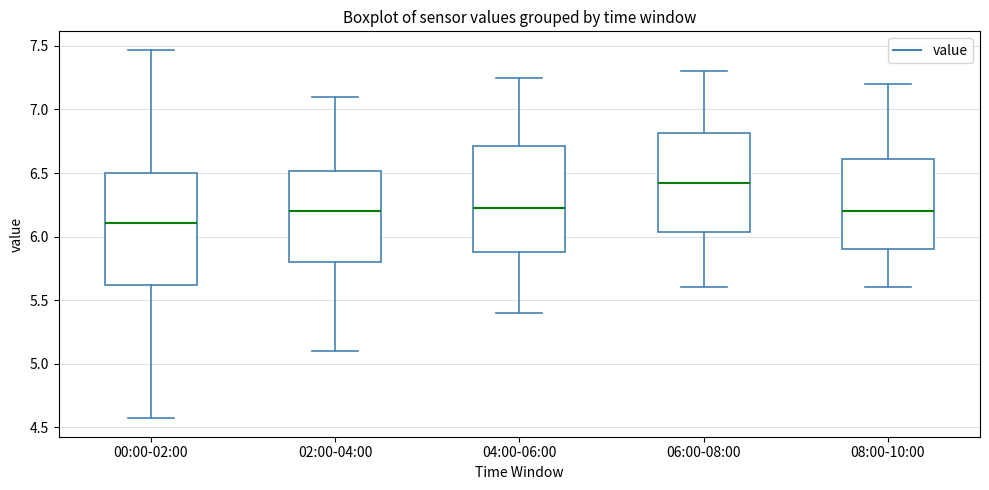

Reading left to right, read every box against the y-axis: the position of its median line, the range the box covers, and the ends of its whiskers. The values are not printed on the chart, so give them approximately, as read against the axis.

00:00-02:00: median 6.10, box 5.60 to 6.50, whiskers 4.55 to 7.45
02:00-04:00: median 6.20, box 5.80 to 6.50, whiskers 5.10 to 7.10
04:00-06:00: median 6.25, box 5.90 to 6.70, whiskers 5.40 to 7.25
06:00-08:00: median 6.45, box 6.05 to 6.80, whiskers 5.60 to 7.30
08:00-10:00: median 6.20, box 5.90 to 6.60, whiskers 5.60 to 7.20